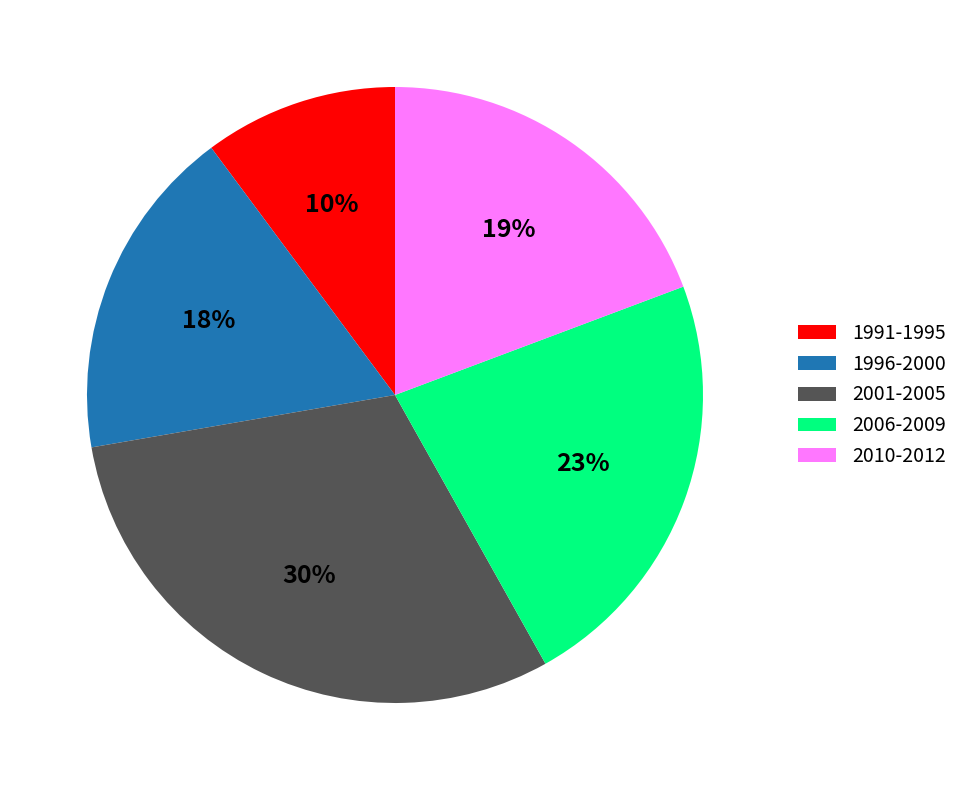

How many slices are in this pie chart?

5